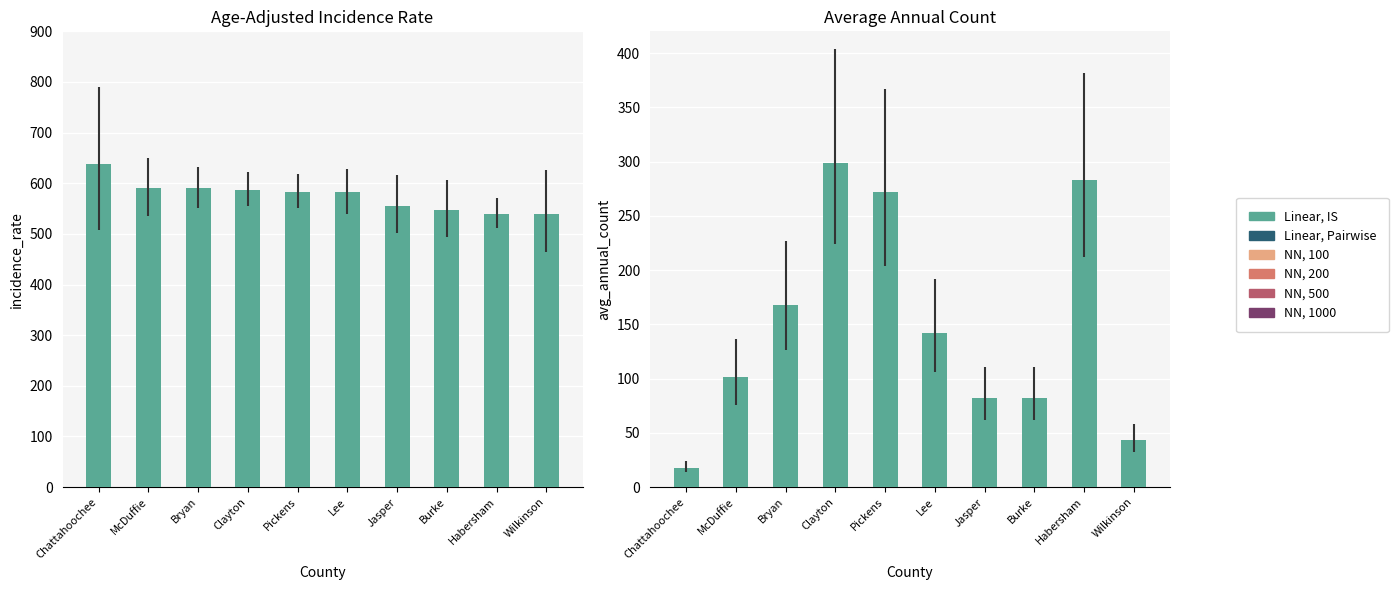

Which series has the largest range (max minus min)?

Linear, Pairwise